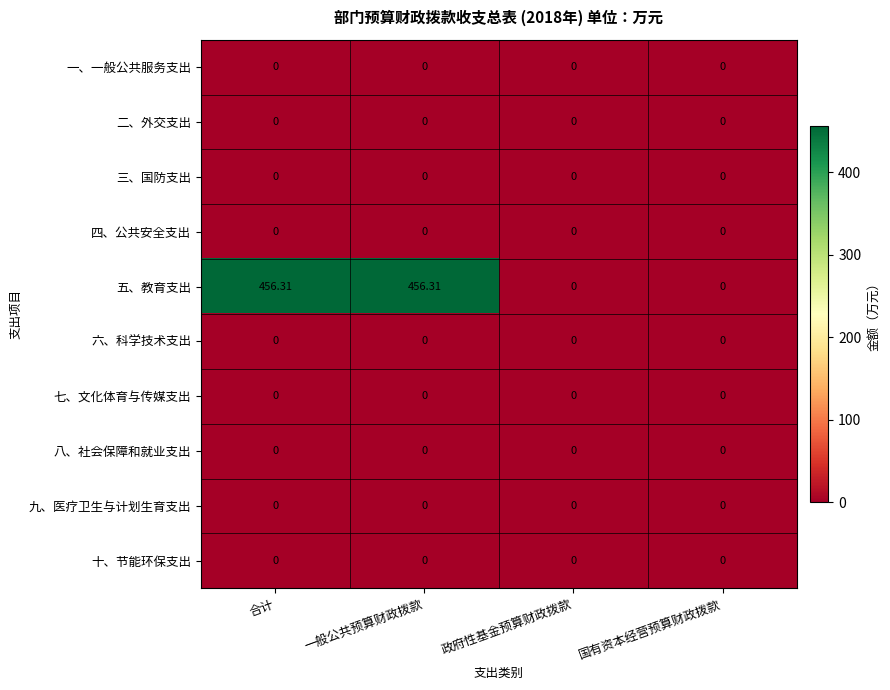

Which series has the largest total across all categories?

五、教育支出